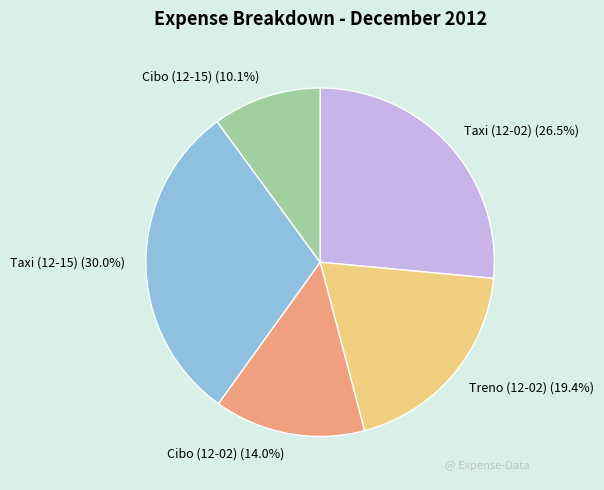

Rank the categories by value from lowest to highest.

Cibo (12-15), Cibo (12-02), Treno (12-02), Taxi (12-02), Taxi (12-15)